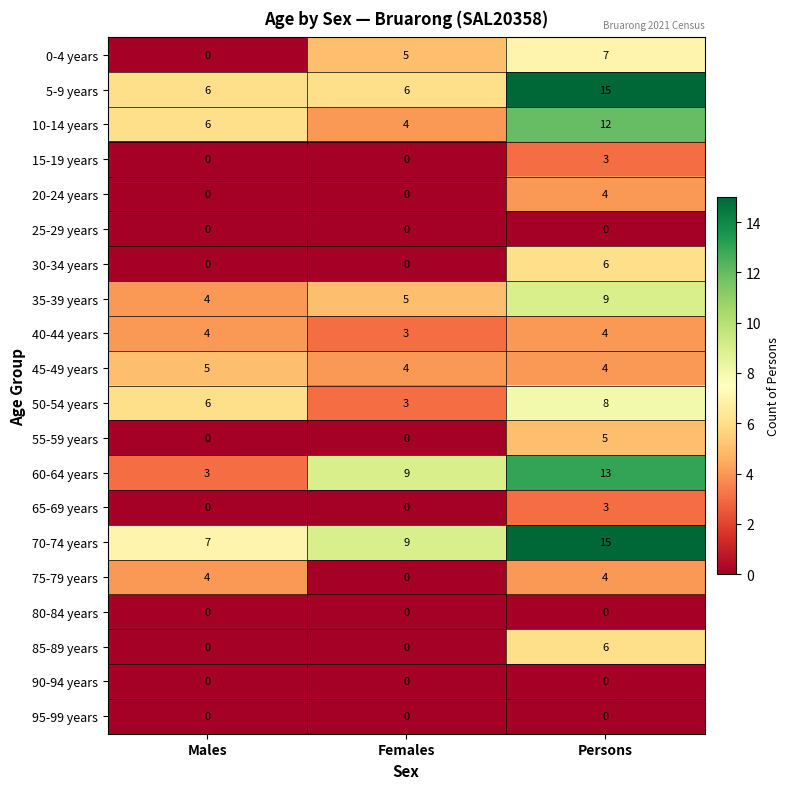

What is the sum of all 5-9 years values?

27